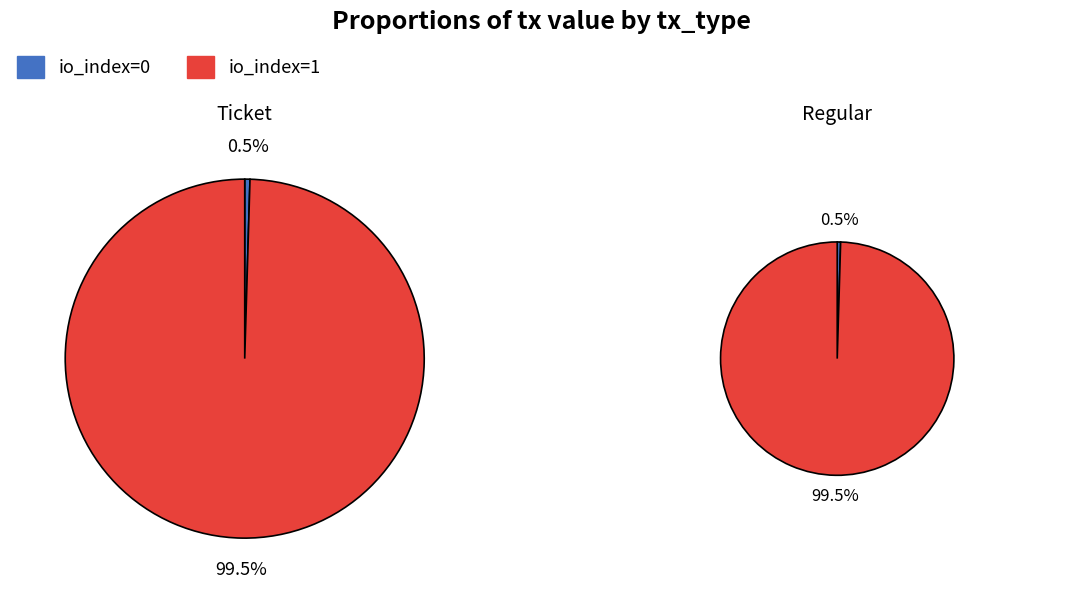

Combined, what portion of the pie is io_index=0 and io_index=1?

100.0%